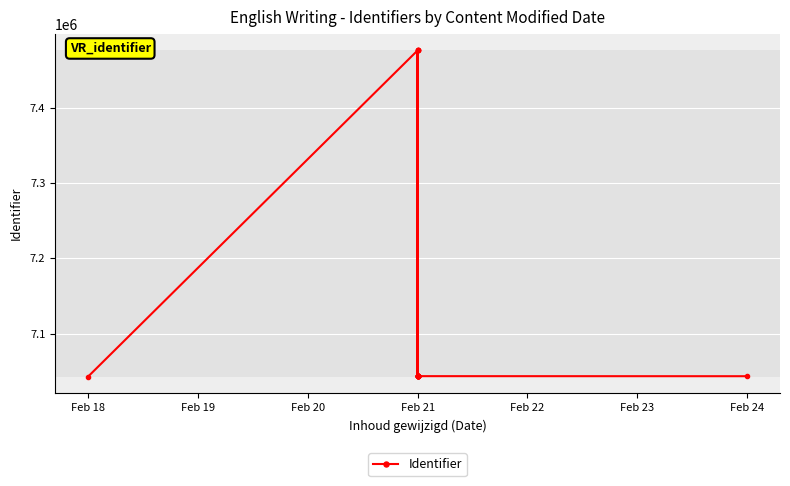

How many lines are shown in the chart?

1